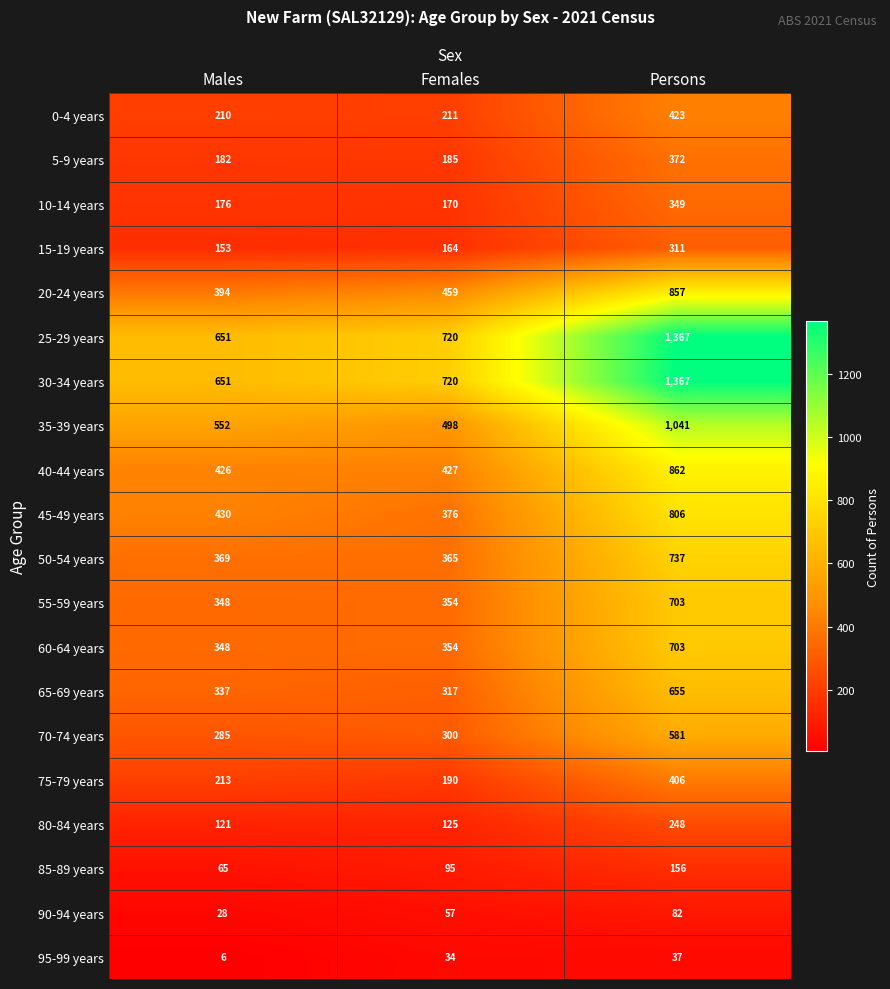

At which label is 90-94 years closest to 55?

Females